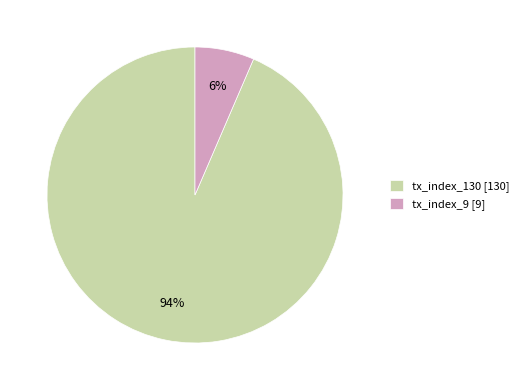

To the nearest percent, what is the average slice percentage?

50%